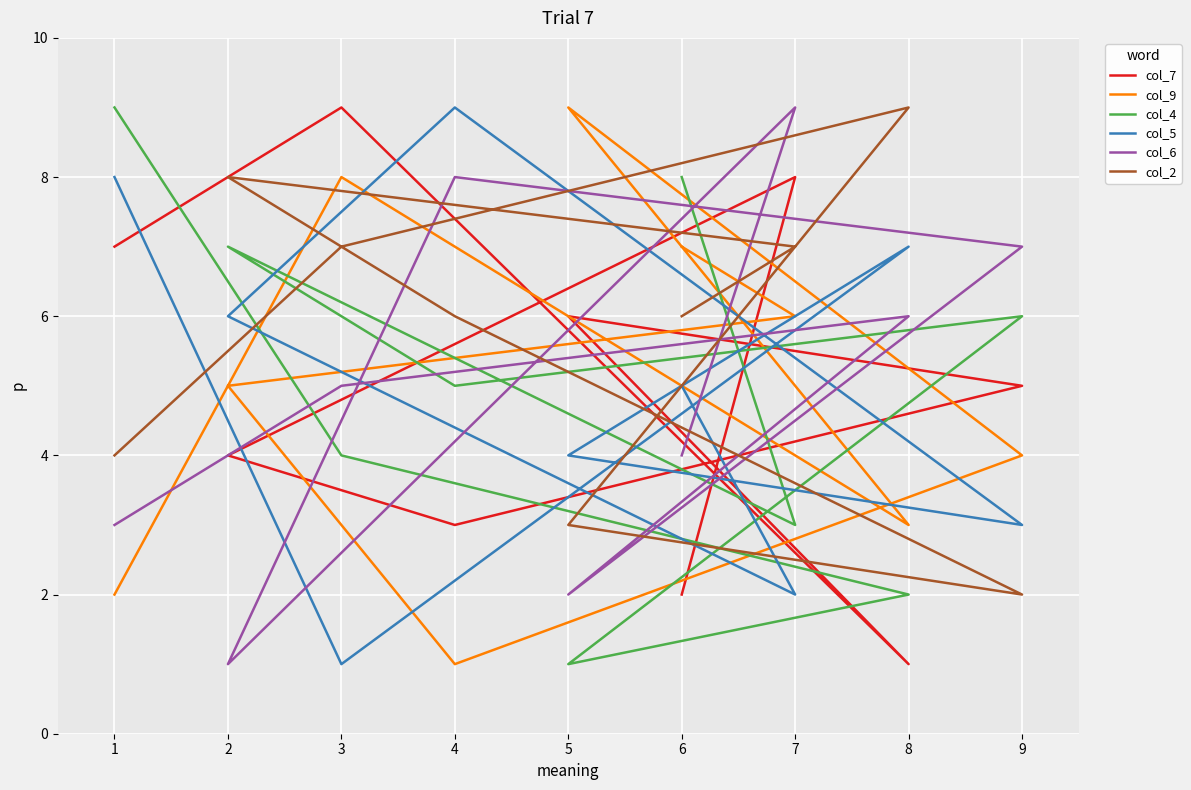

Does the chart display data point markers on the line(s)?

No